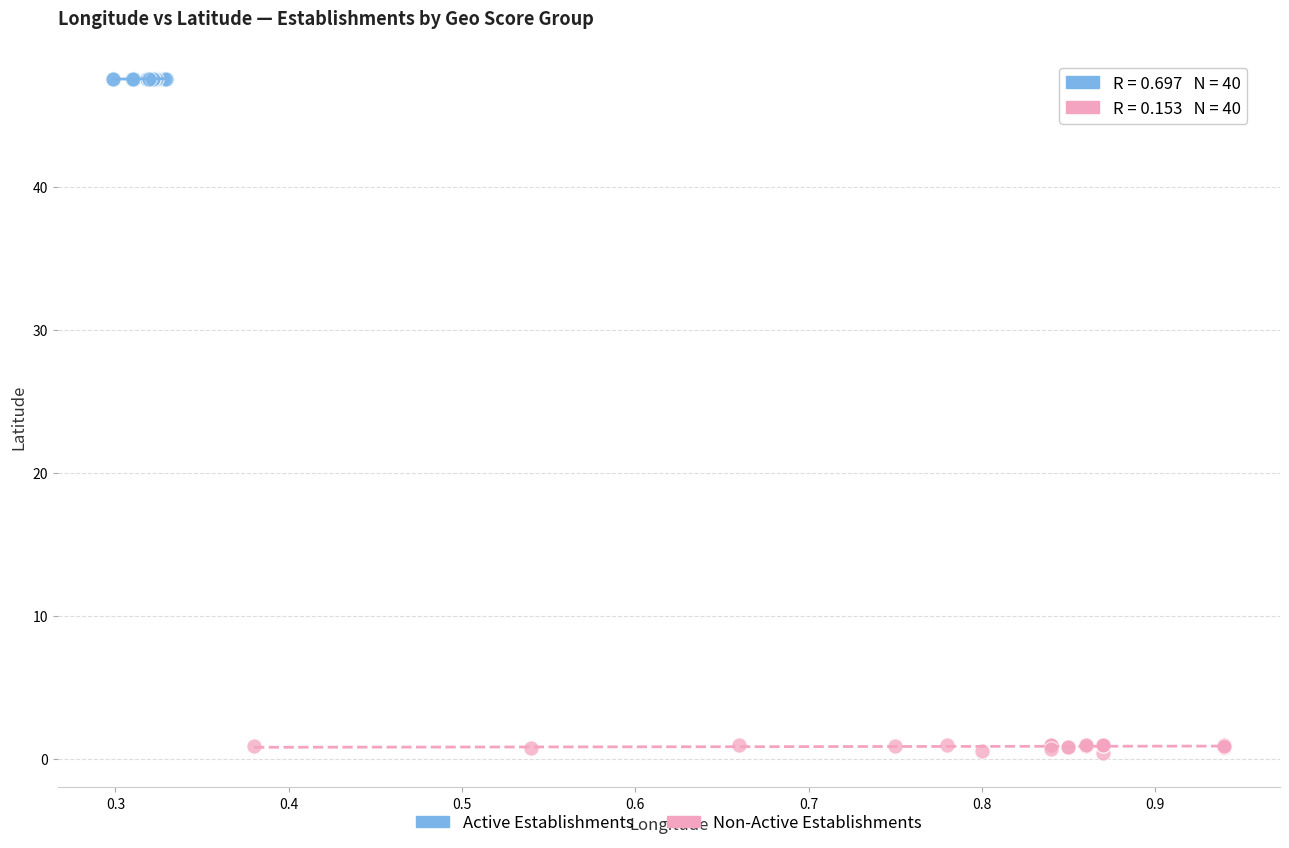

Which series contains the lowest Y value?

Non-Active Establishments